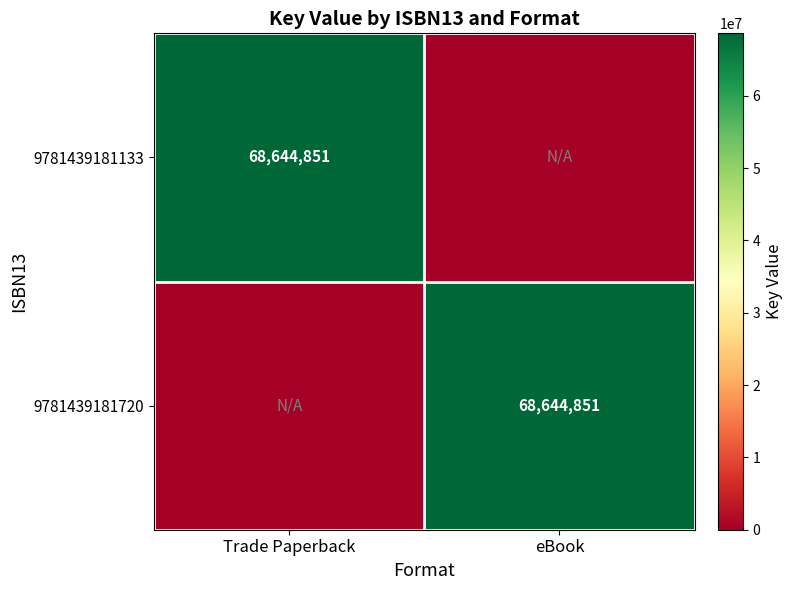

True or false: 9781439181720 has a value of 68644851 at eBook.

True